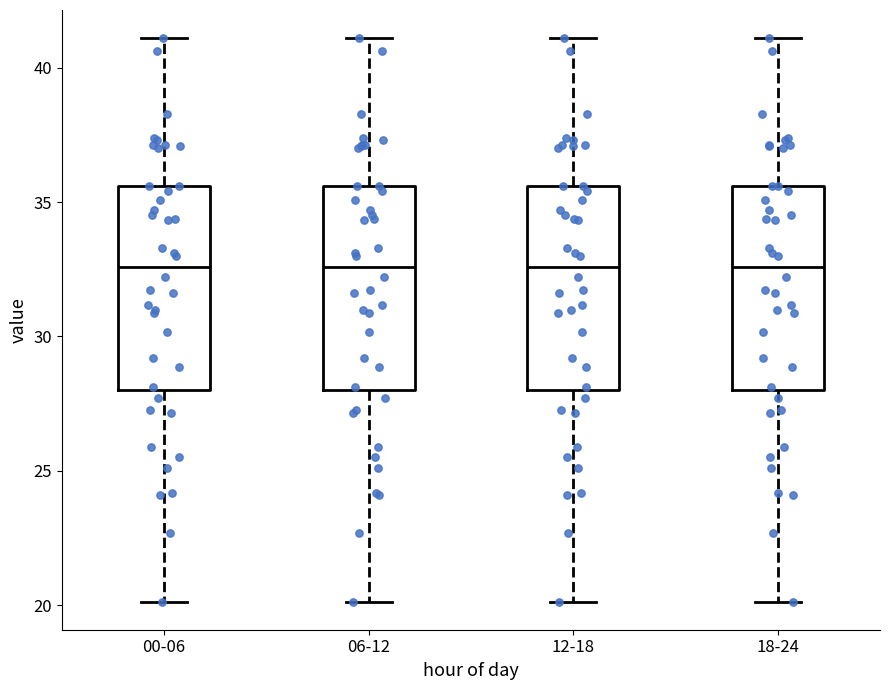

Reading left to right, read every box against the y-axis: the position of its median line, the range the box covers, and the ends of its whiskers. The values are not printed on the chart, so give them approximately, as read against the axis.

00-06: median 32.5, box 28.0 to 35.5, whiskers 20.0 to 41.0
06-12: median 32.5, box 28.0 to 35.5, whiskers 20.0 to 41.0
12-18: median 32.5, box 28.0 to 35.5, whiskers 20.0 to 41.0
18-24: median 32.5, box 28.0 to 35.5, whiskers 20.0 to 41.0